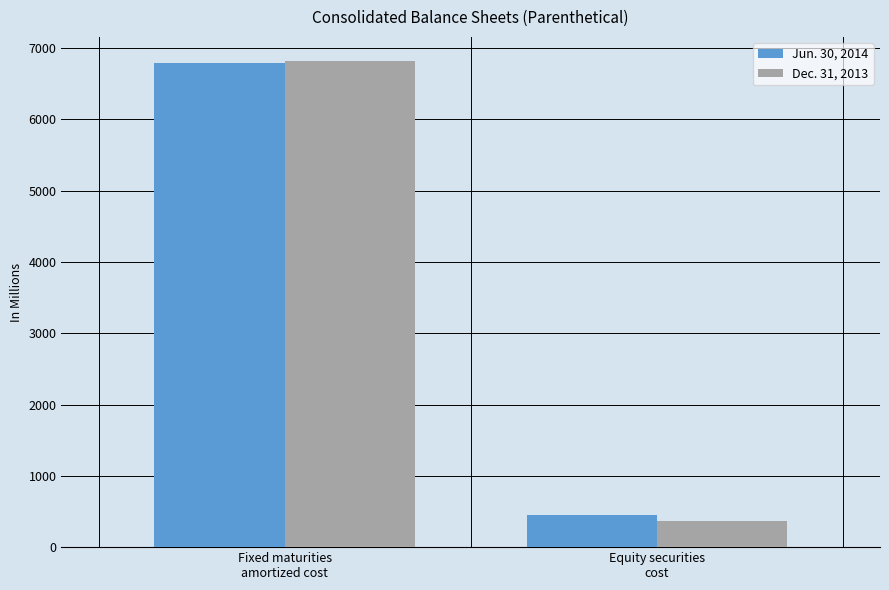

What are all the series names shown in the legend?

Jun. 30, 2014, Dec. 31, 2013